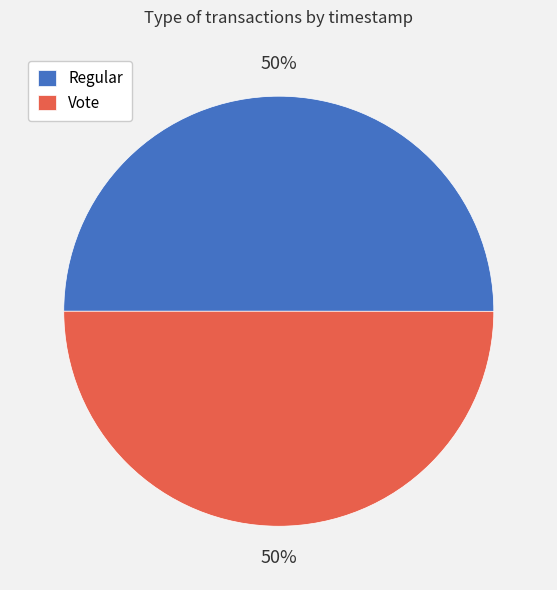

What percentage is the Regular slice, to the nearest percent?

50%